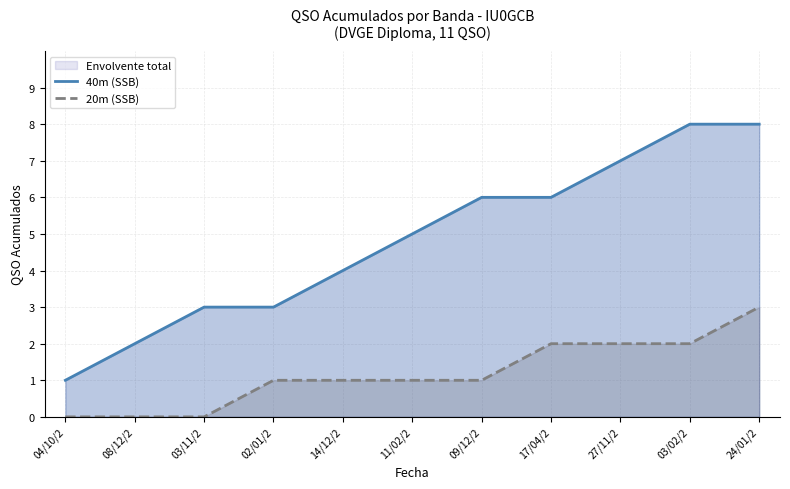

True or false: 20m (SSB) has more than 2 points higher than both neighbors.

False